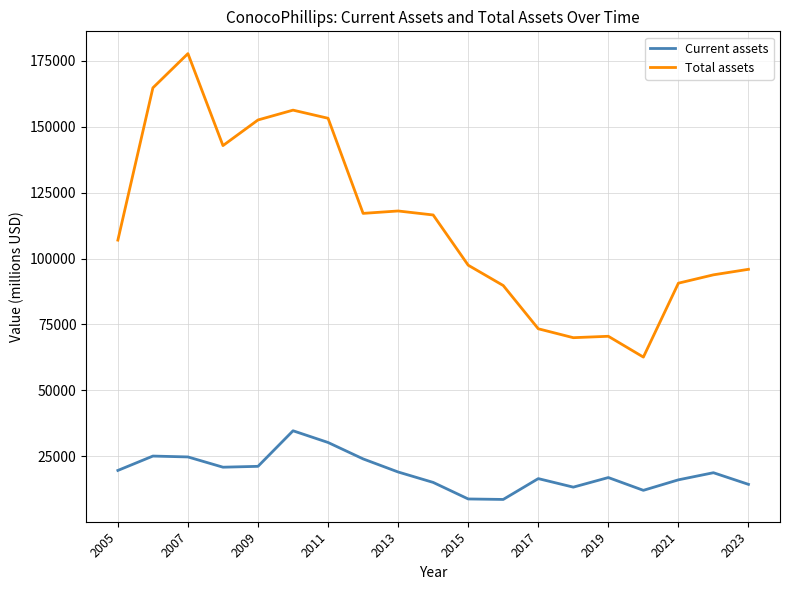

Which series has the largest range (max minus min)?

Total assets